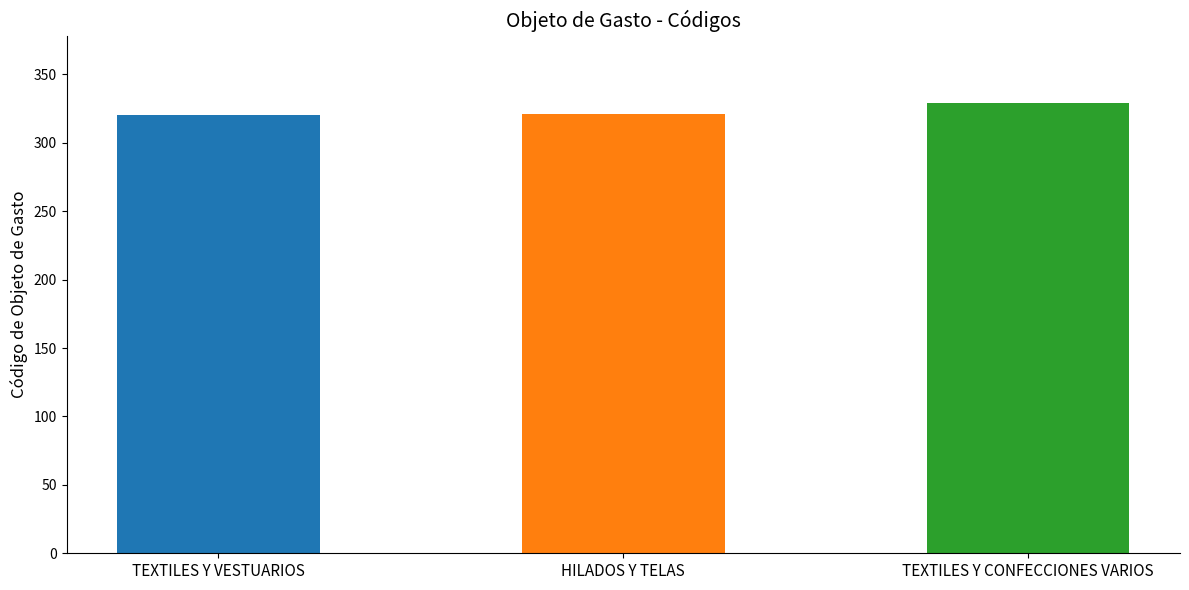

Where is the data nearest to the value 324?

HILADOS Y TELAS